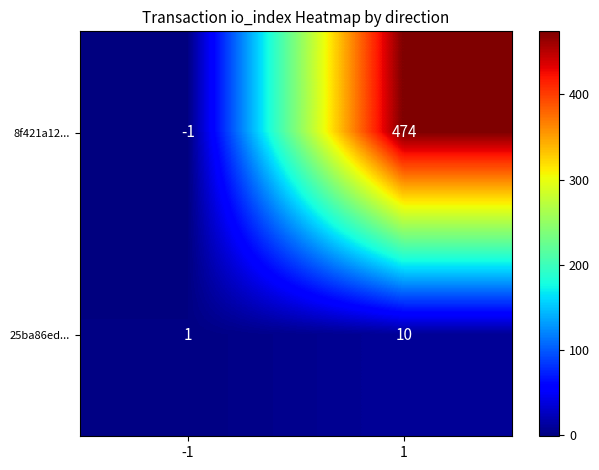

How many series are shown in this chart?

2